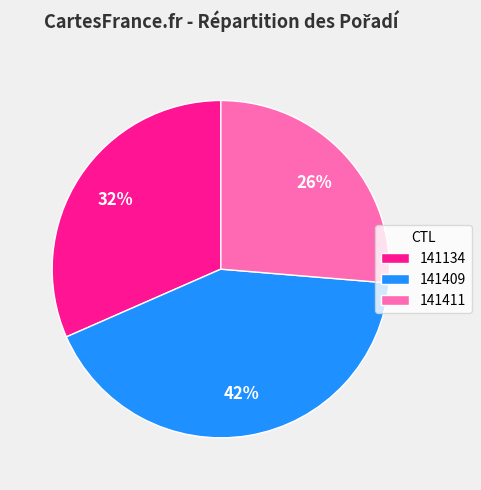

How many segments does this pie chart have?

3